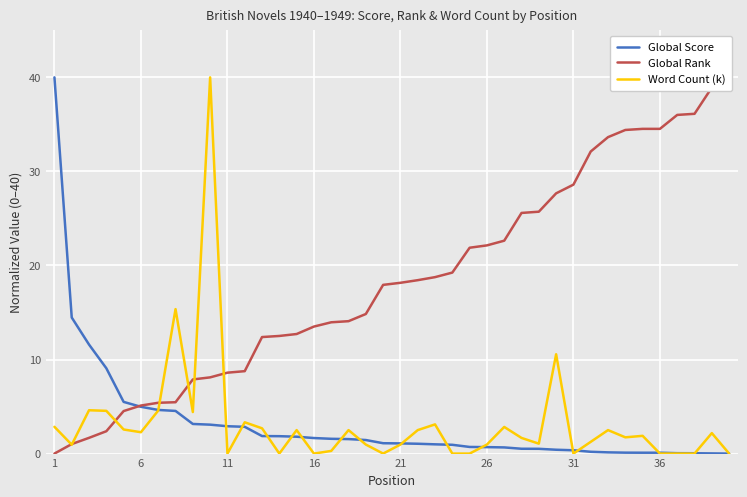

The Word Count (k) series shows 19.9 at 16. True or false?

False